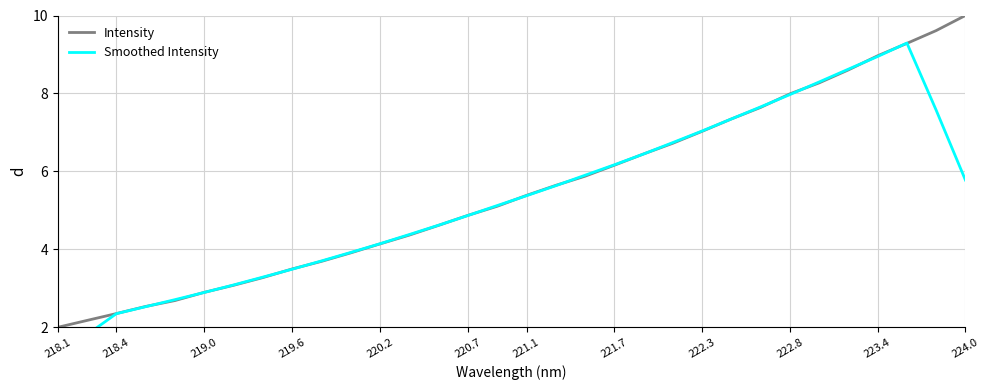

How many data points in Intensity are above 5?

17